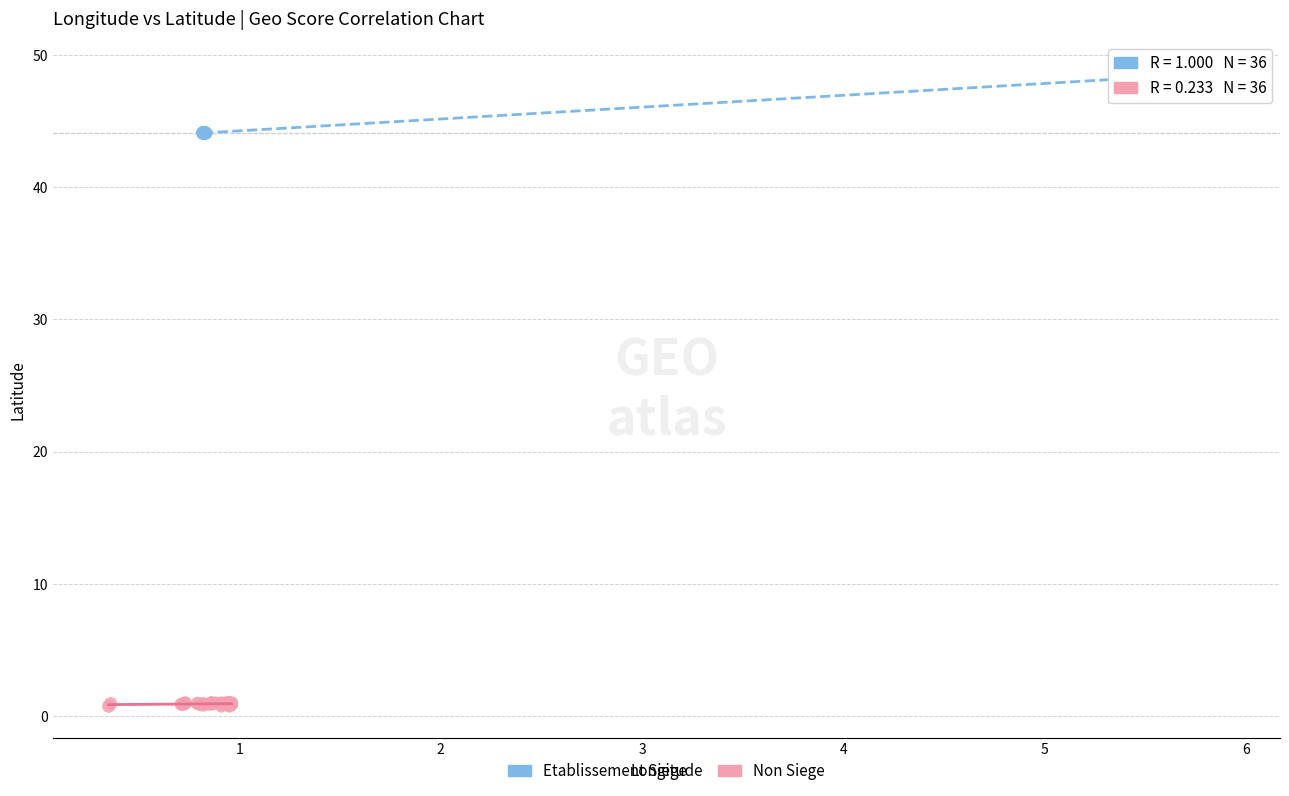

Which series contains the lowest Y value?

Non Siege